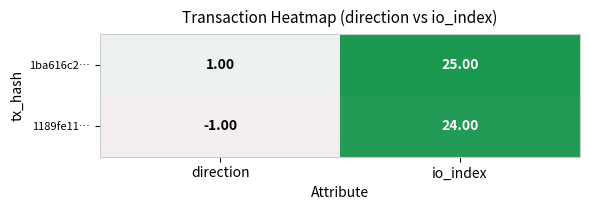

At io_index, list the series in order from largest to smallest.

1ba616c2…, 1189fe11…